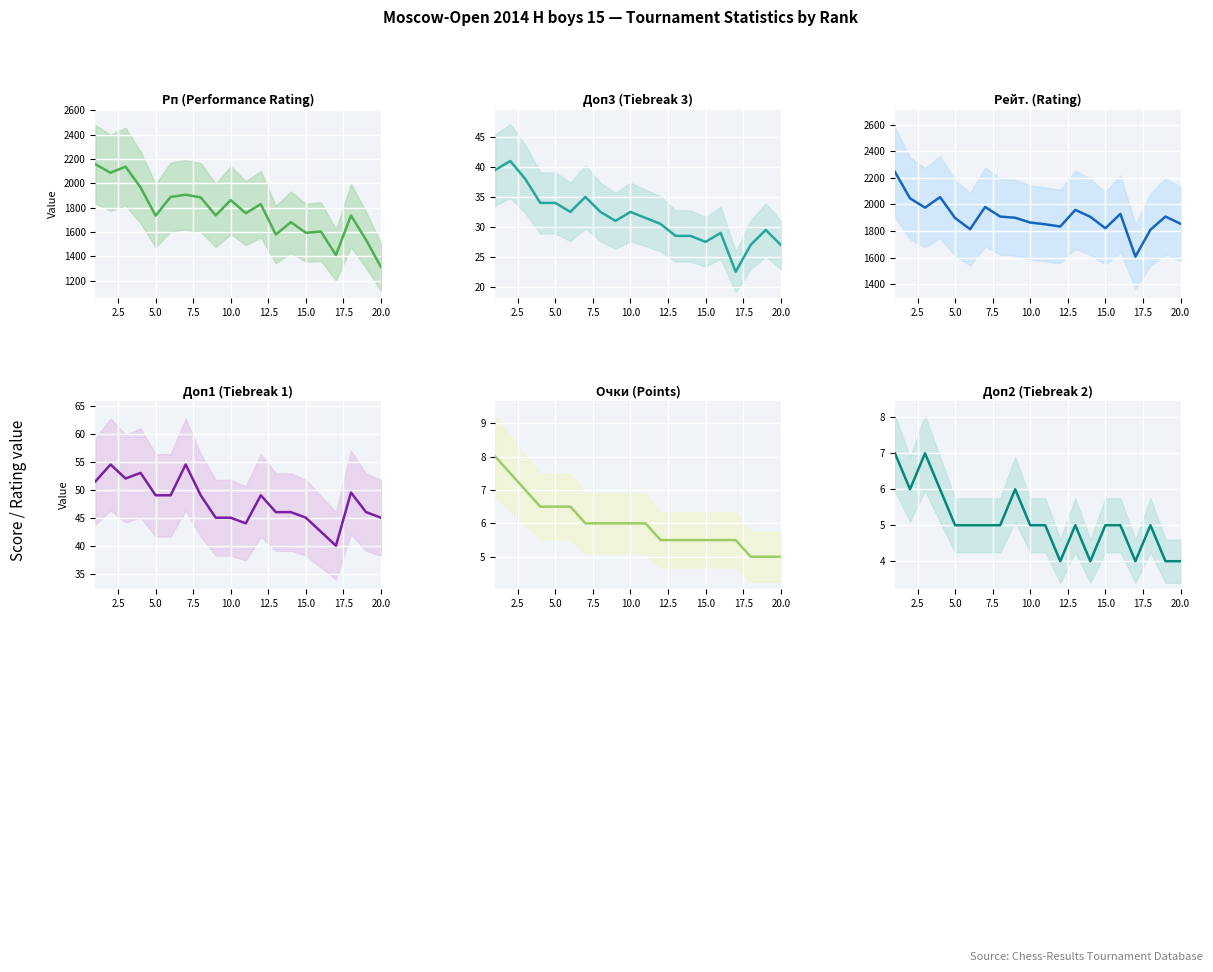

Reading left to right, extract all data points from this chart.

Рп: 2156.0	2087.0	2137.0	1966.0	1734.0	1888.0	1906.0	1884.0	1736.0	1862.0	1754.0	1829.0	1578.0	1680.0	1593.0	1603.0	1410.0	1735.0	1536.0	1310.0
Доп3: 39.5	41.0	38.0	34.0	34.0	32.5	35.0	32.5	31.0	32.5	31.5	30.5	28.5	28.5	27.5	29.0	22.5	27.0	29.5	27.0
Рейт.: 2244.0	2046.0	1976.0	2055.0	1898.0	1814.0	1981.0	1909.0	1900.0	1864.0	1851.0	1834.0	1959.0	1907.0	1821.0	1929.0	1608.0	1810.0	1909.0	1855.0
Доп1: 51.5	54.5	52.0	53.0	49.0	49.0	54.5	49.0	45.0	45.0	44.0	49.0	46.0	46.0	45.0	42.5	40.0	49.5	46.0	45.0
Очки: 8.0	7.5	7.0	6.5	6.5	6.5	6.0	6.0	6.0	6.0	6.0	5.5	5.5	5.5	5.5	5.5	5.5	5.0	5.0	5.0
Доп2: 7.0	6.0	7.0	6.0	5.0	5.0	5.0	5.0	6.0	5.0	5.0	4.0	5.0	4.0	5.0	5.0	4.0	5.0	4.0	4.0